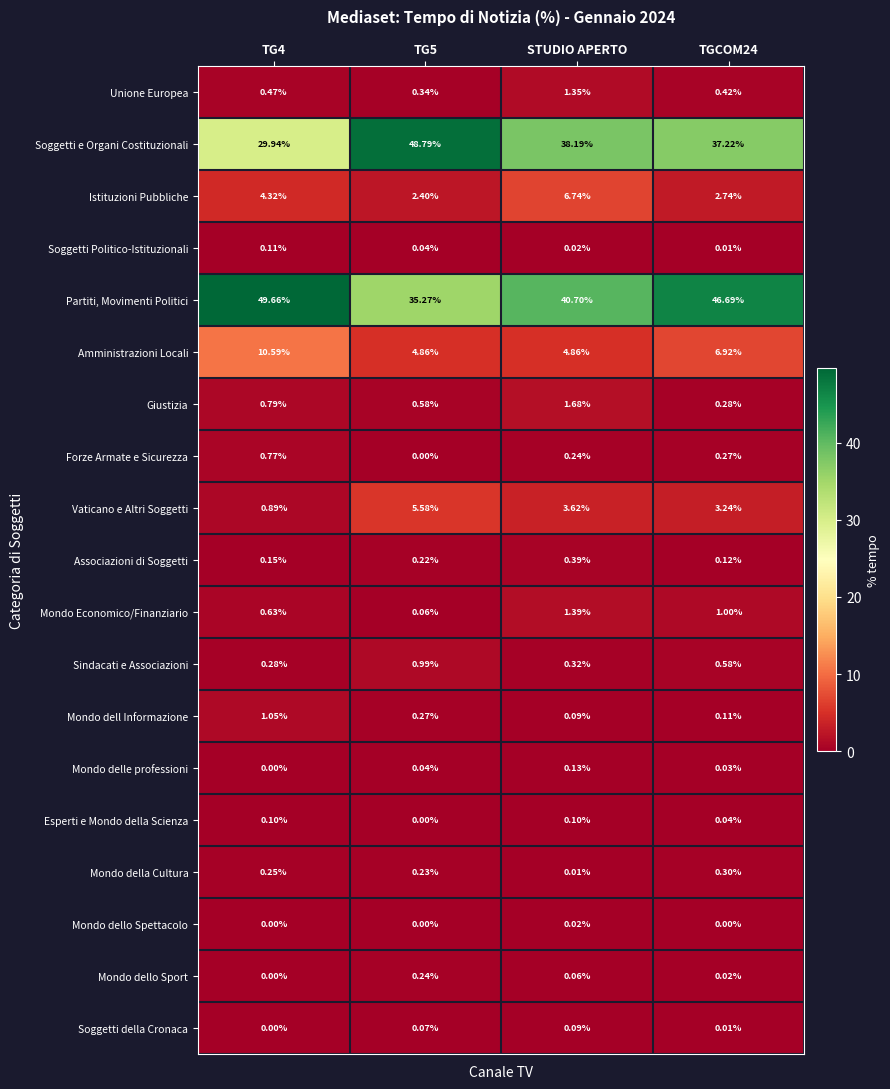

Which series has the largest total across all categories?

Partiti, Movimenti Politici